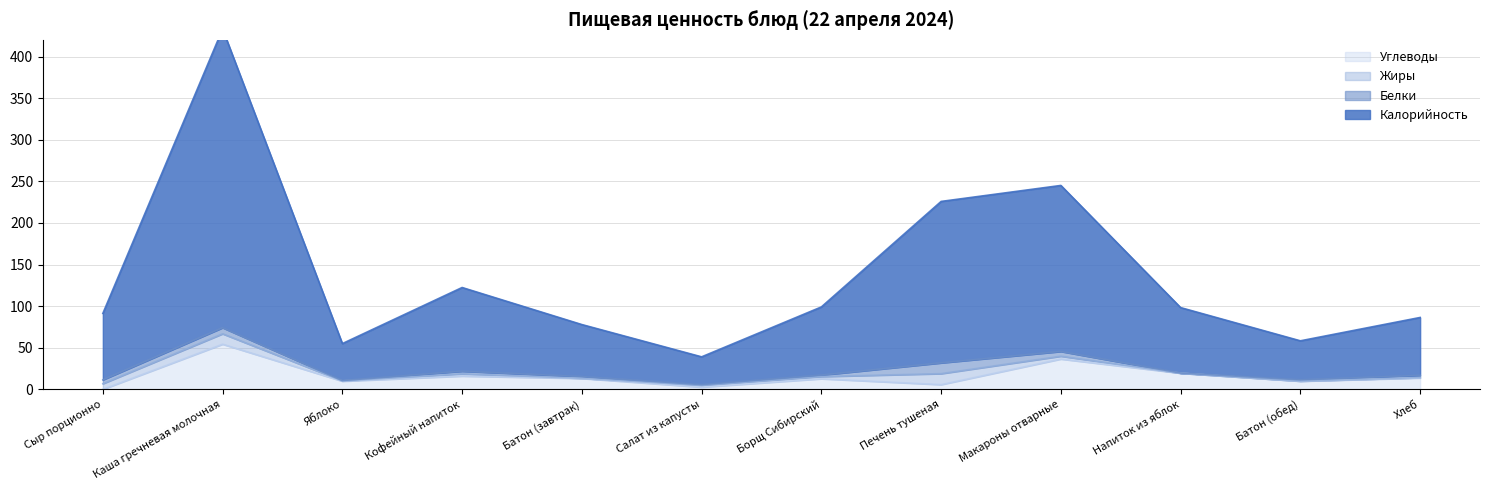

Read the Углеводы value at Яблоко.

9.8